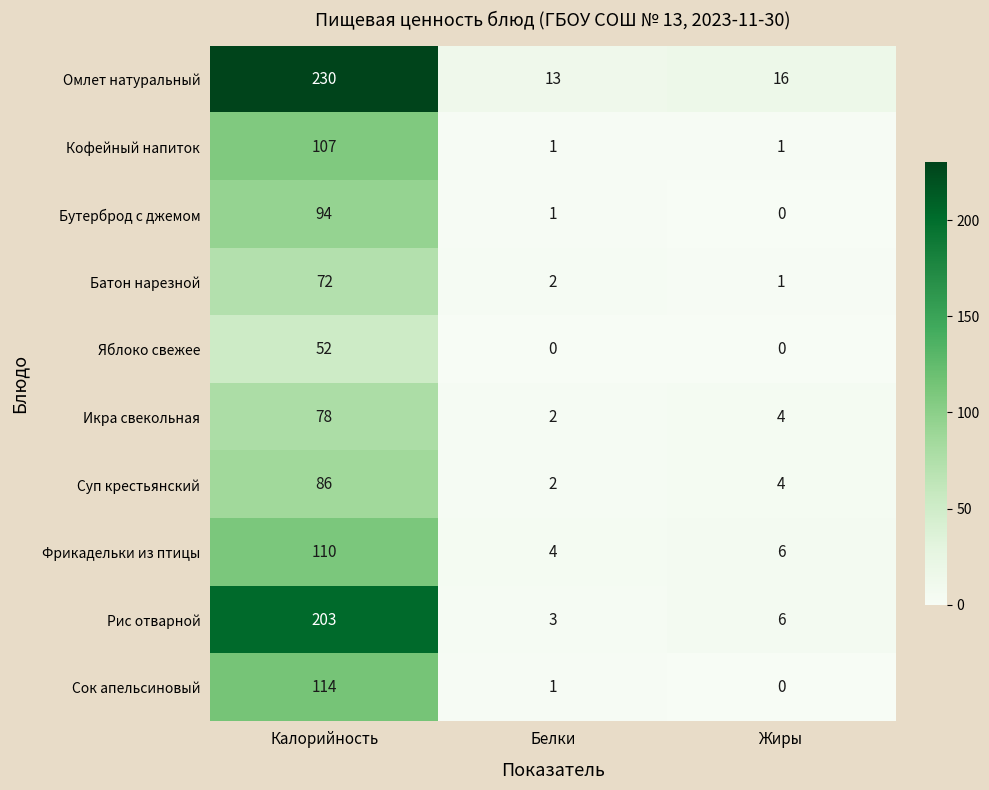

Reading right to left, extract all data points from this chart.

Омлет натуральный: Жиры=16	Белки=13	Калорийность=230
Кофейный напиток: Жиры=1	Белки=1	Калорийность=107
Бутерброд с джемом: Жиры=0	Белки=1	Калорийность=94
Батон нарезной: Жиры=1	Белки=2	Калорийность=72
Яблоко свежее: Жиры=0	Белки=0	Калорийность=52
Икра свекольная: Жиры=4	Белки=2	Калорийность=78
Суп крестьянский: Жиры=4	Белки=2	Калорийность=86
Фрикадельки из птицы: Жиры=6	Белки=4	Калорийность=110
Рис отварной: Жиры=6	Белки=3	Калорийность=203
Сок апельсиновый: Жиры=0	Белки=1	Калорийность=114